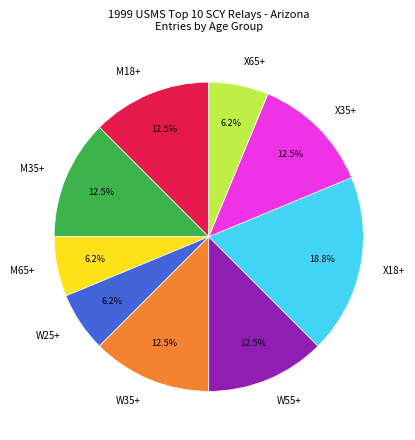

Which slice is the largest?

X18+